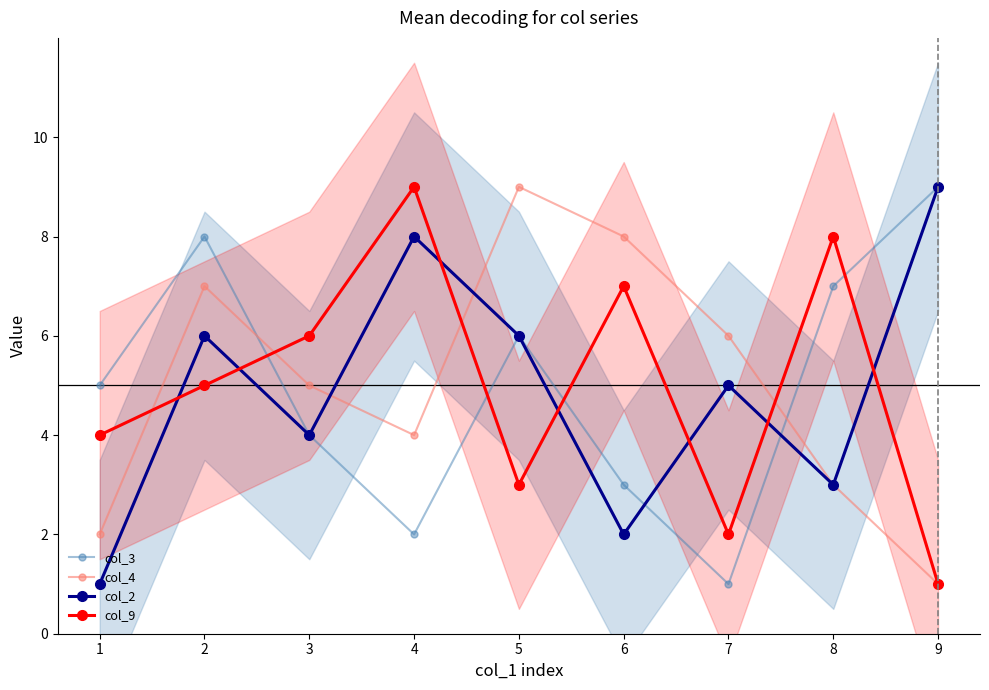

Rank the categories by col_4 value from lowest to highest.

9, 1, 8, 4, 3, 7, 2, 6, 5